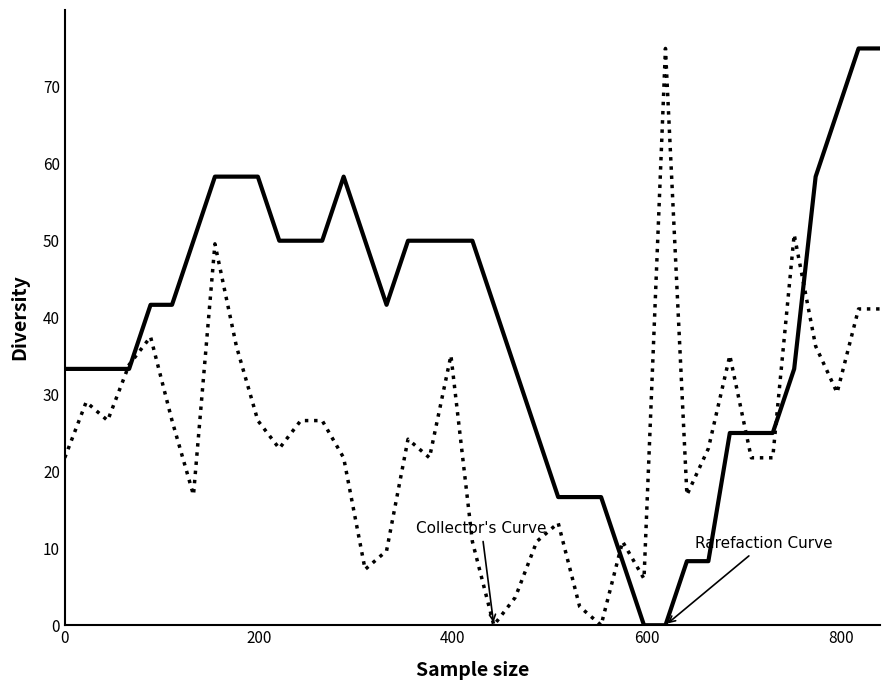

What is the maximum value shown in the chart?

75.0